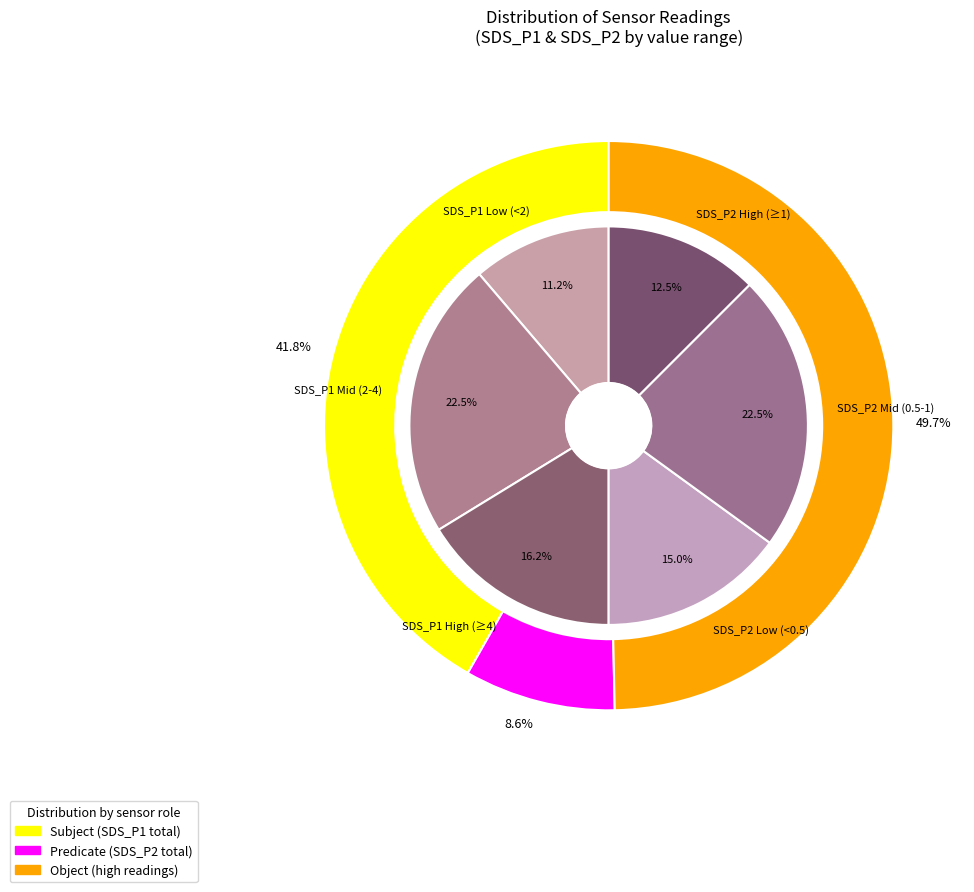

The 10 slice represents 14% of the pie. True or false?

False